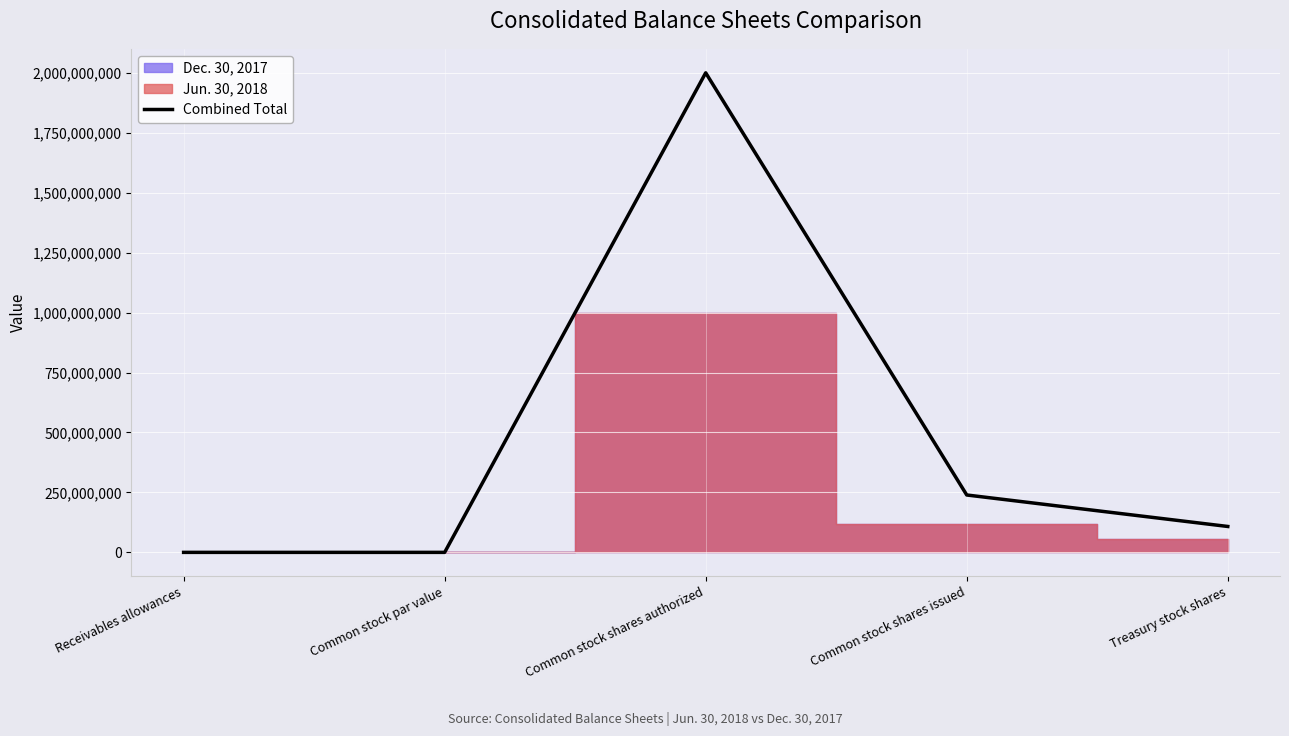

At which category does the data reach its first local peak?

Common stock shares authorized